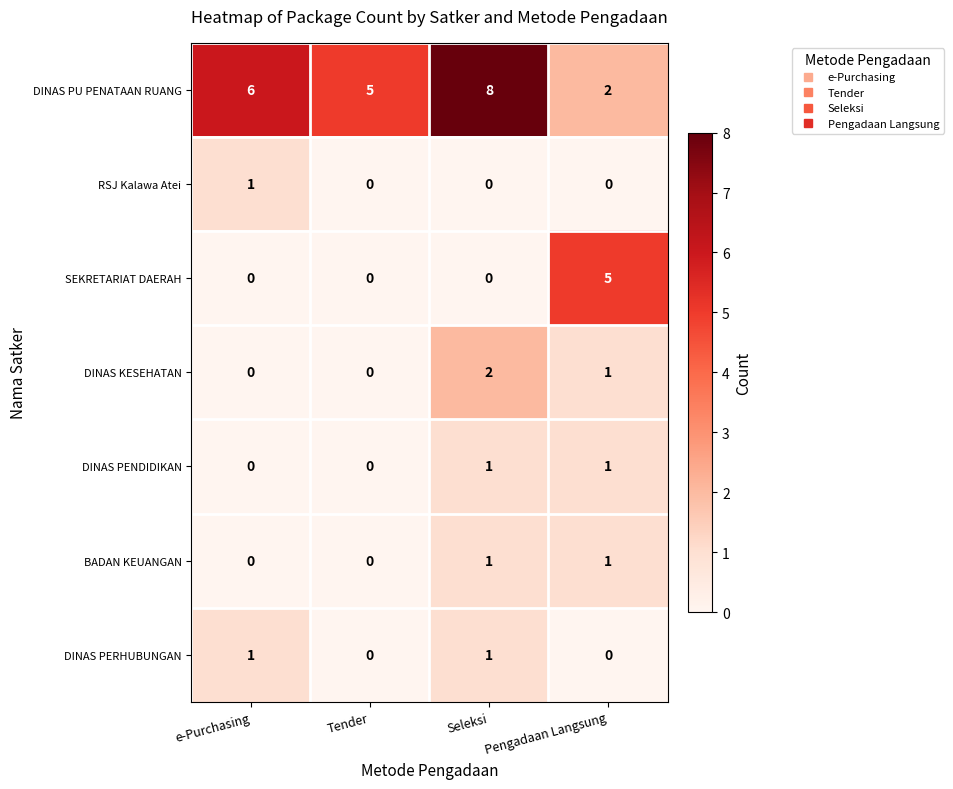

What is the greatest value displayed?

8